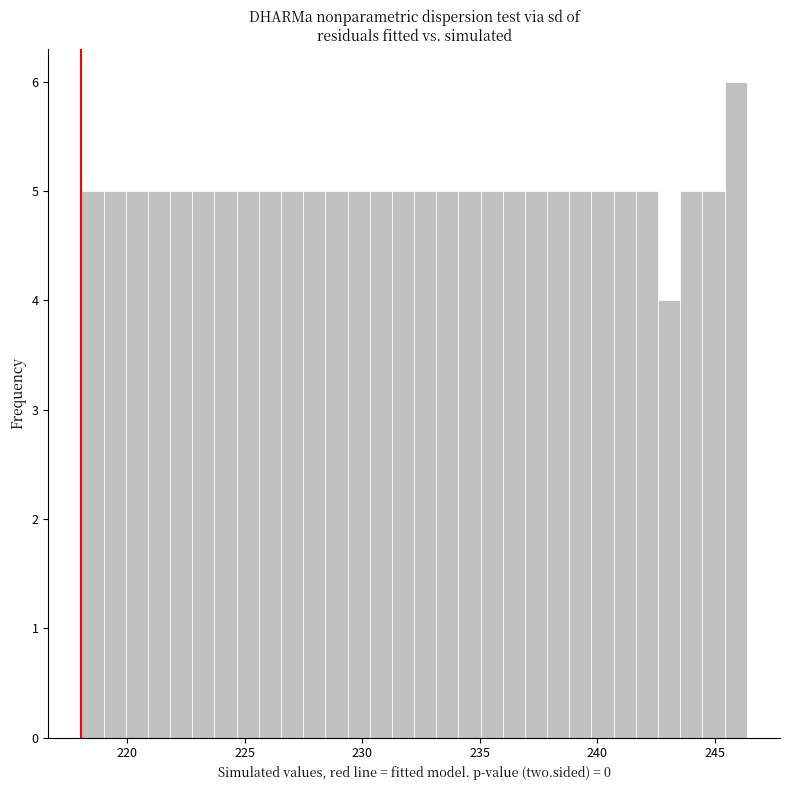

Read against the x-axis, roughly where is the centre of the tallest bar?

246.0